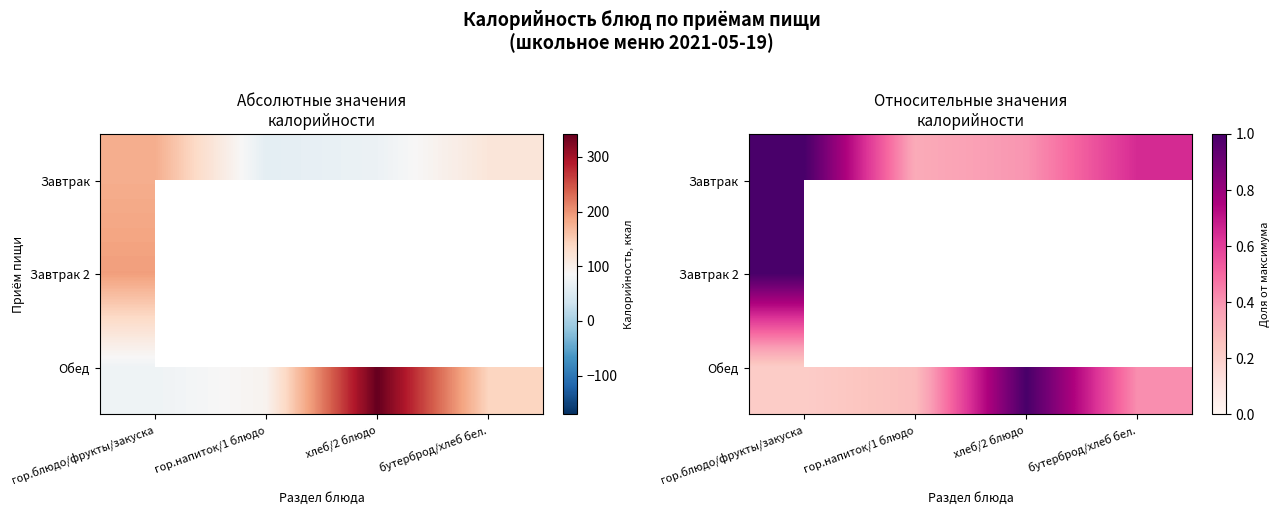

At гор.напиток/1 блюдо, list the series in order from largest to smallest.

Завтрак, Завтрак 2, Обед